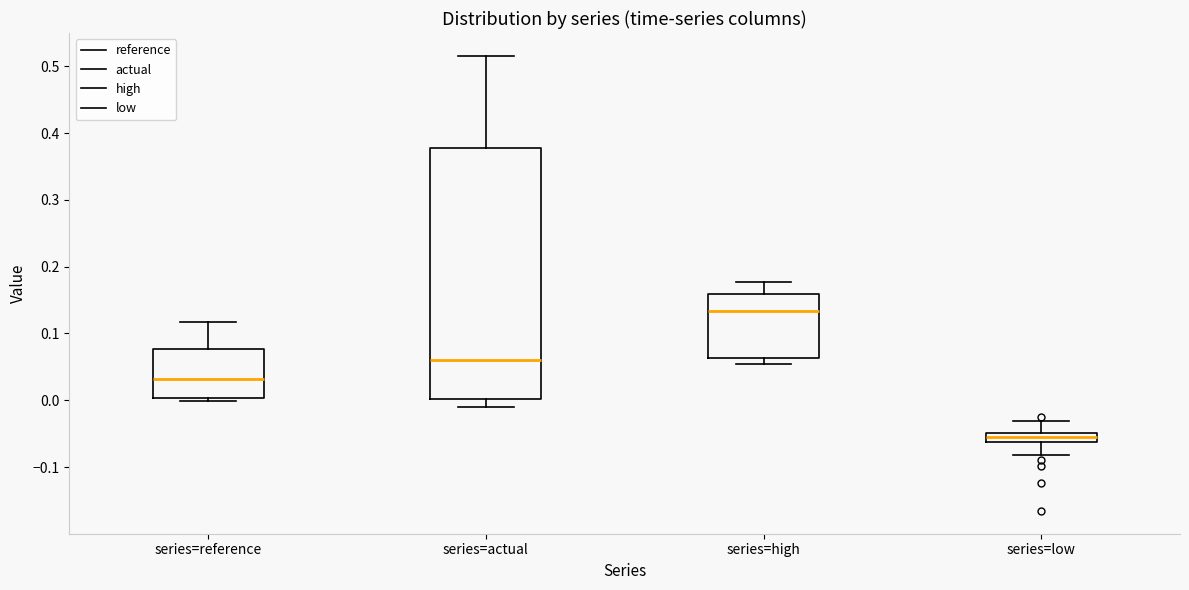

Comparing the boxes themselves (not the whiskers), which one is the tallest?

series=actual